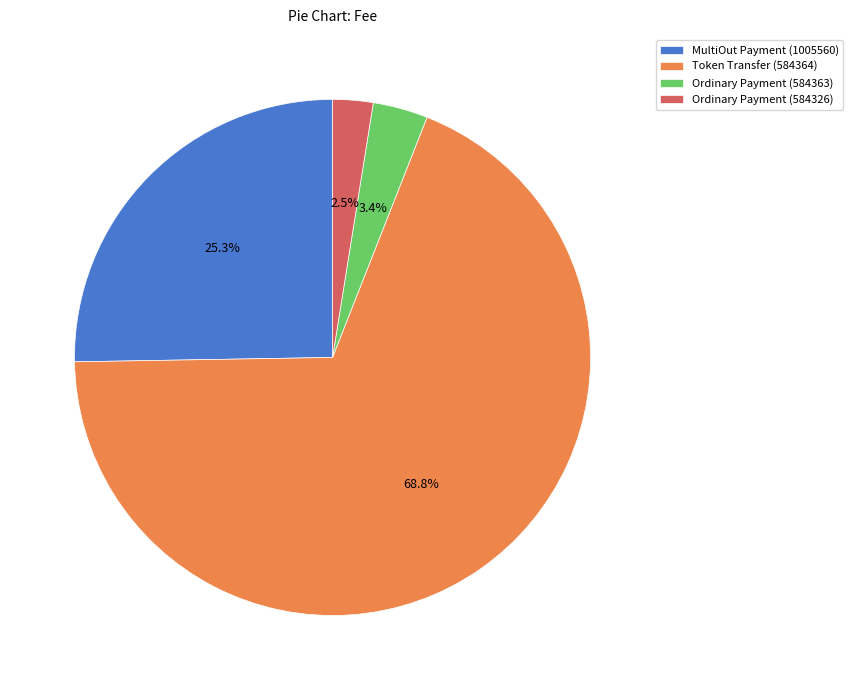

Does any single category account for the majority?

Yes